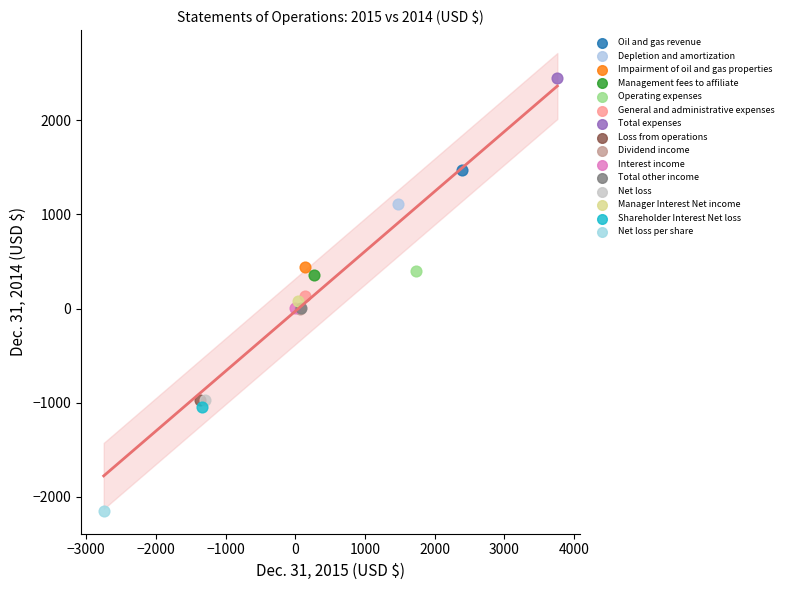

Which series reaches the maximum Y coordinate?

Total expenses